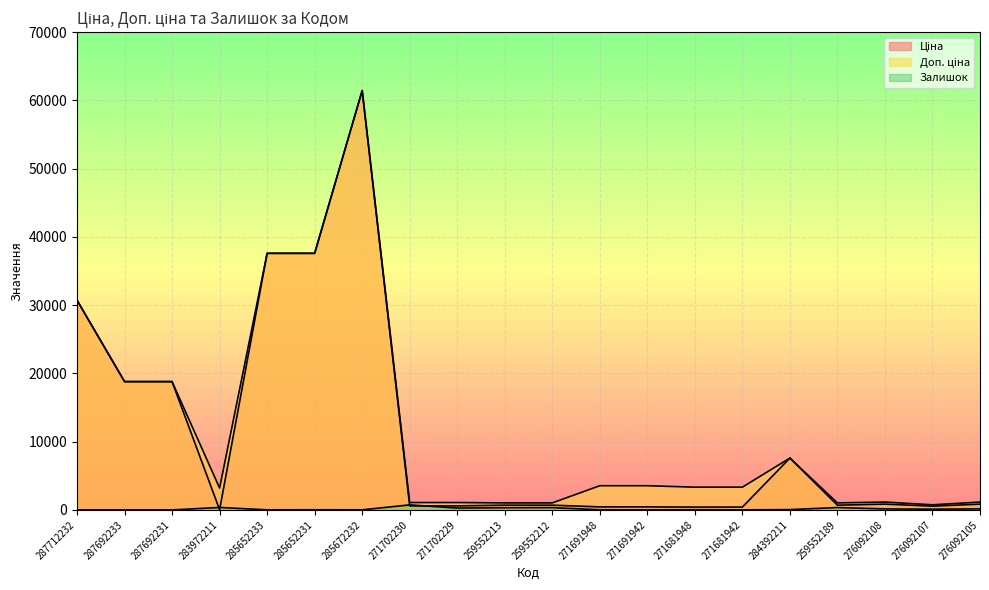

At which category does Залишок reach its first local peak?

283972211